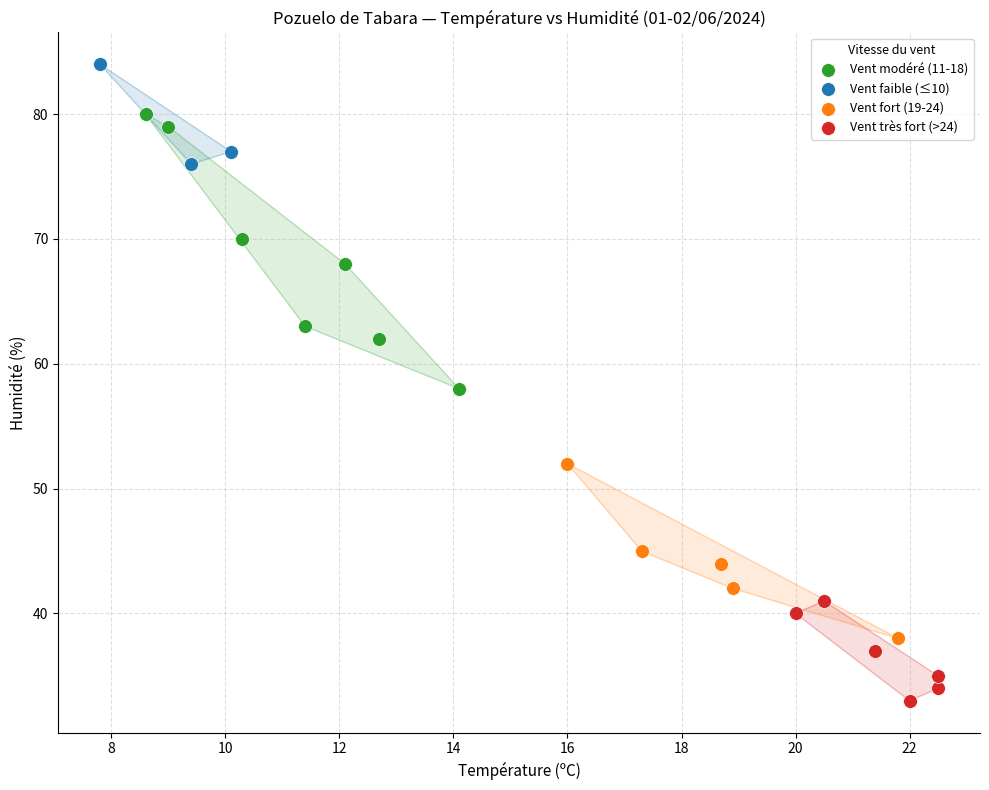

Which series reaches the minimum Y coordinate?

Vent très fort (>24)